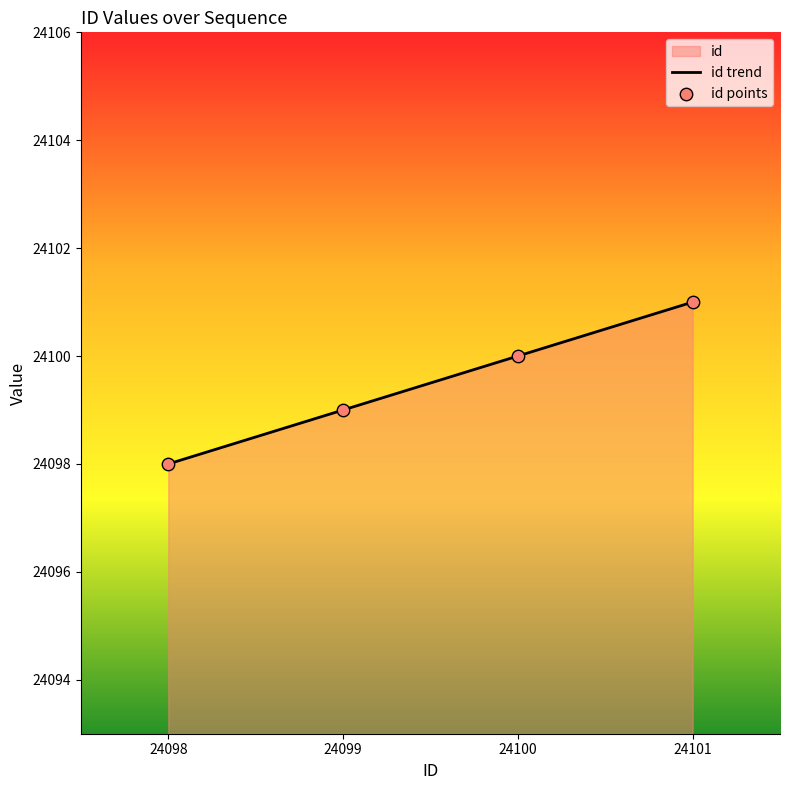

Is the value of id trend at 24100 greater than the value of id points at 24099?

Yes